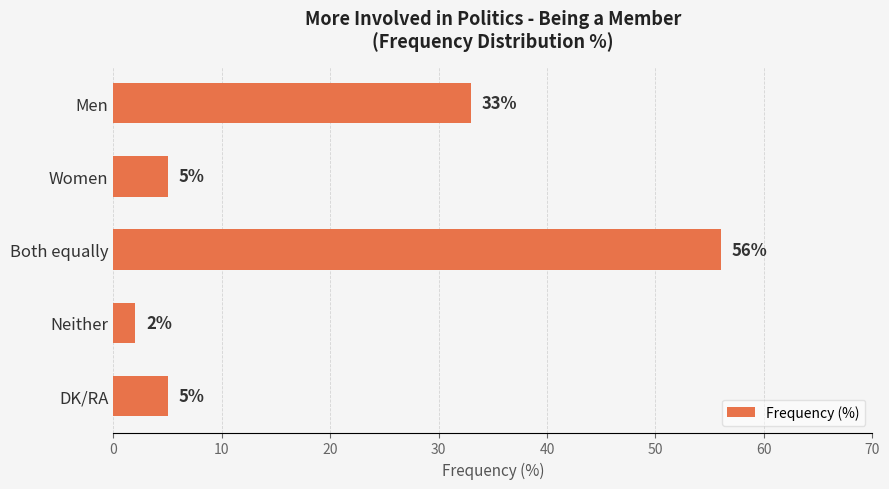

Does the chart contain any negative values?

No